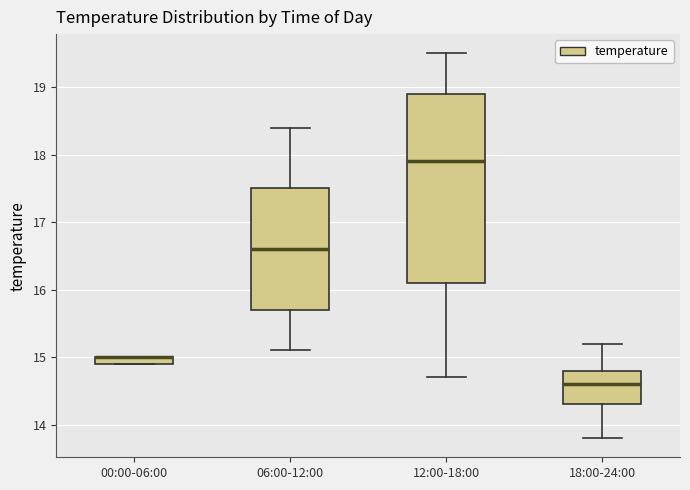

Comparing the boxes themselves (not the whiskers), which one is the tallest?

12:00-18:00